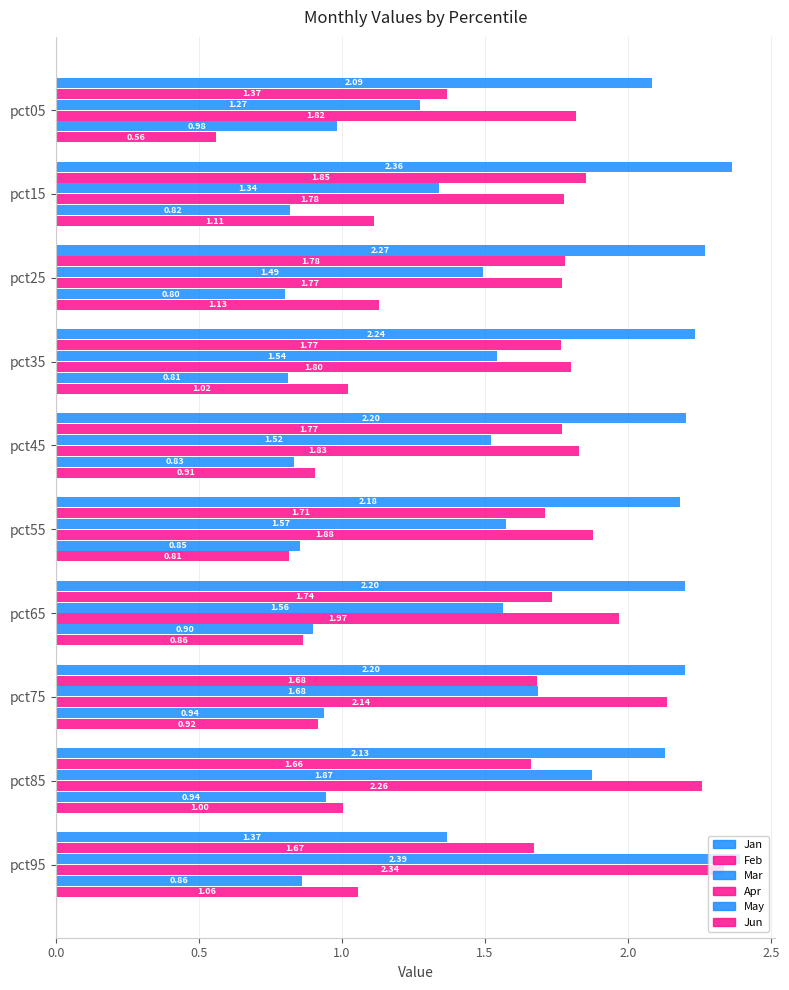

What is the sum of all May values?

8.7